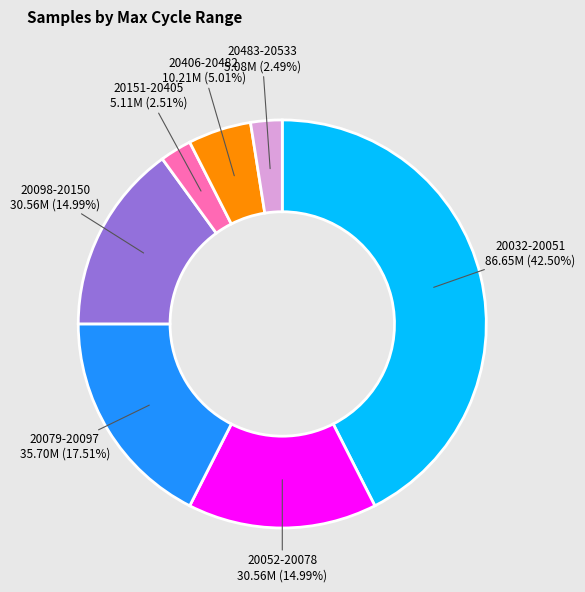

Is there a majority slice in this chart?

No